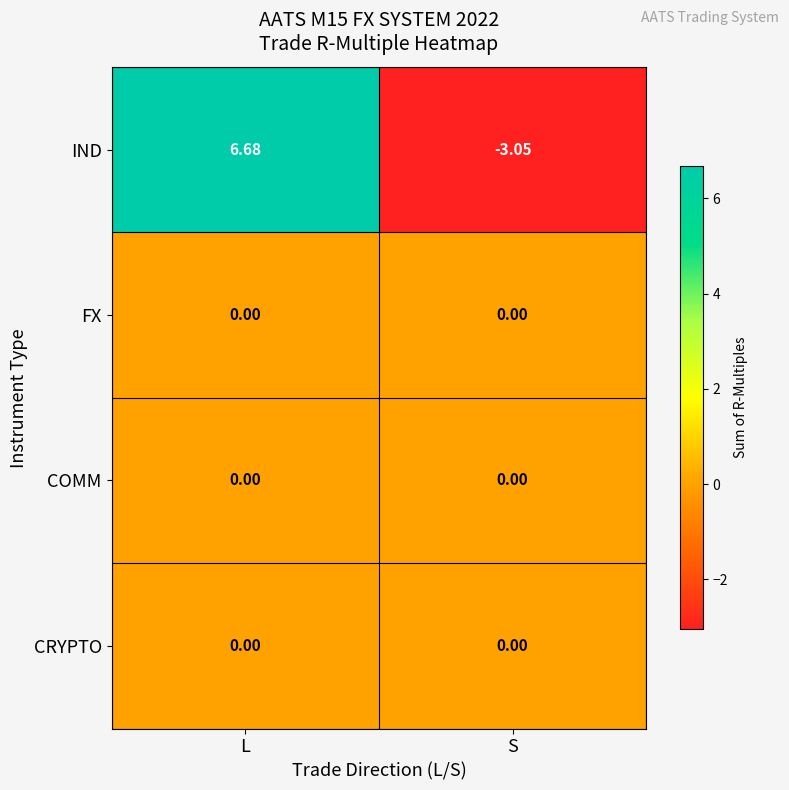

Is the value of COMM at L greater than the value of IND at L?

No